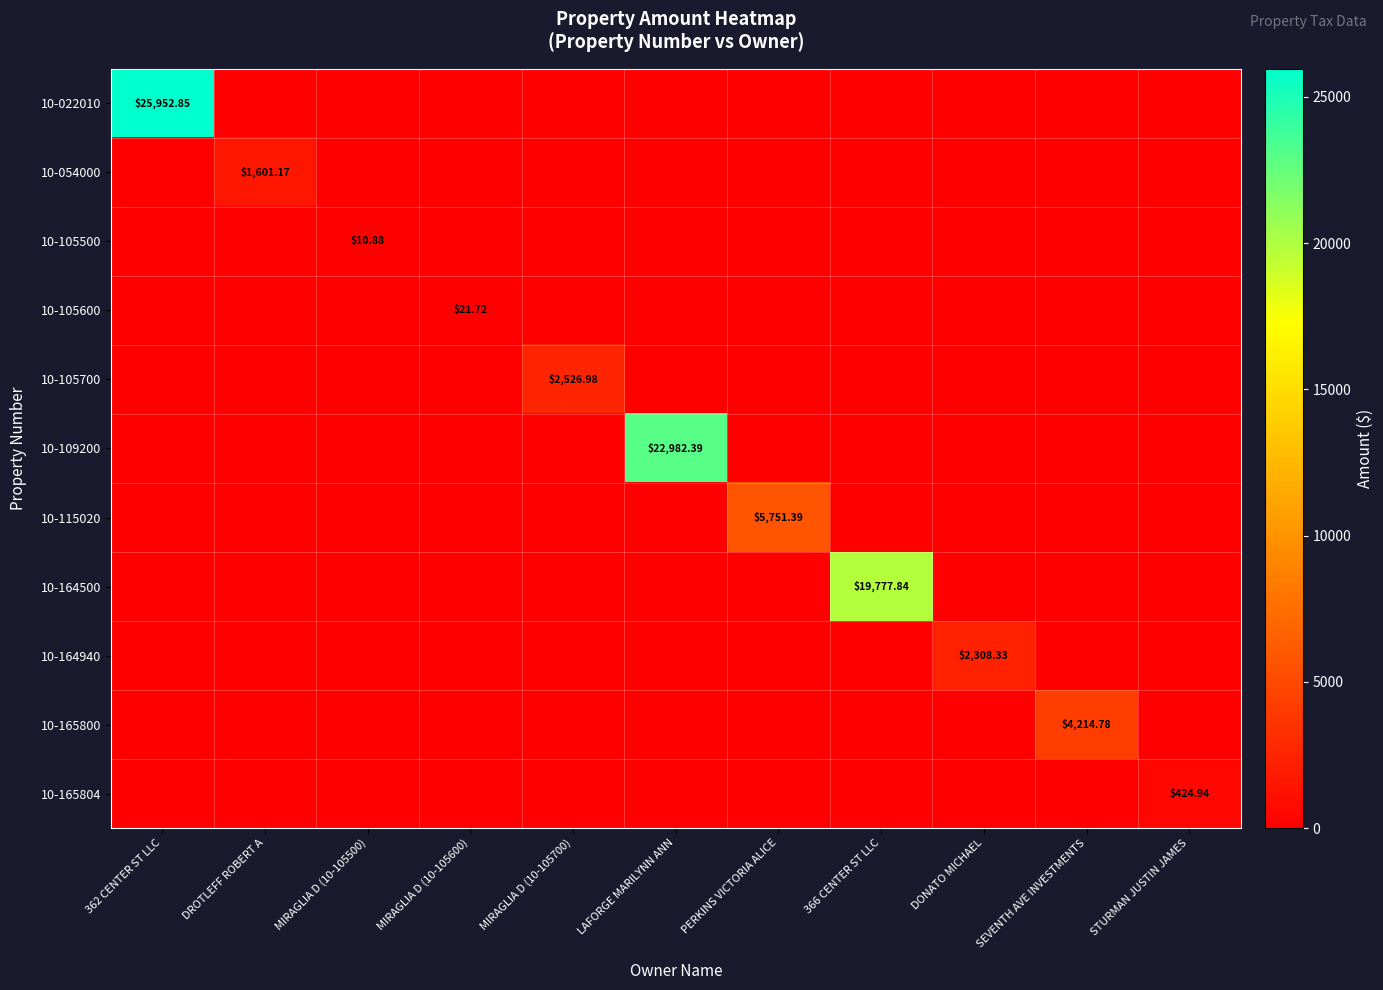

How many categories are shown in the chart?

11